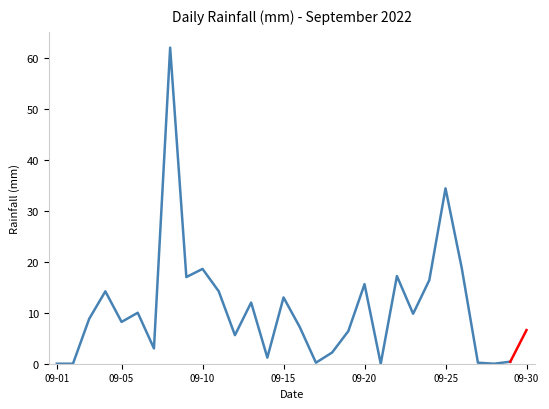

What is the difference between the maximum and minimum values?

62.0